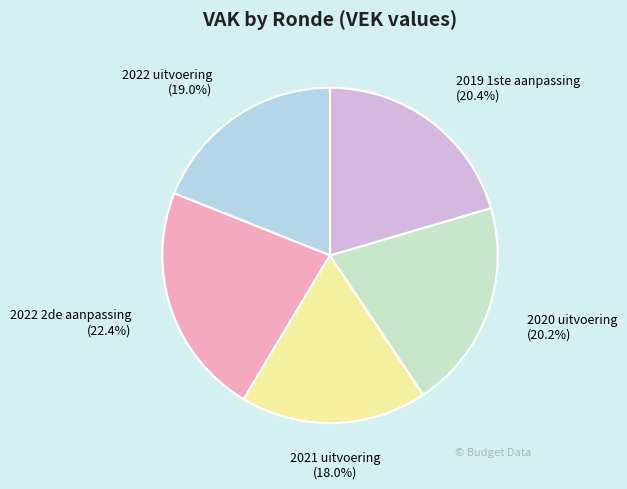

To the nearest percent, what portion does 2021 uitvoering represent?

18%